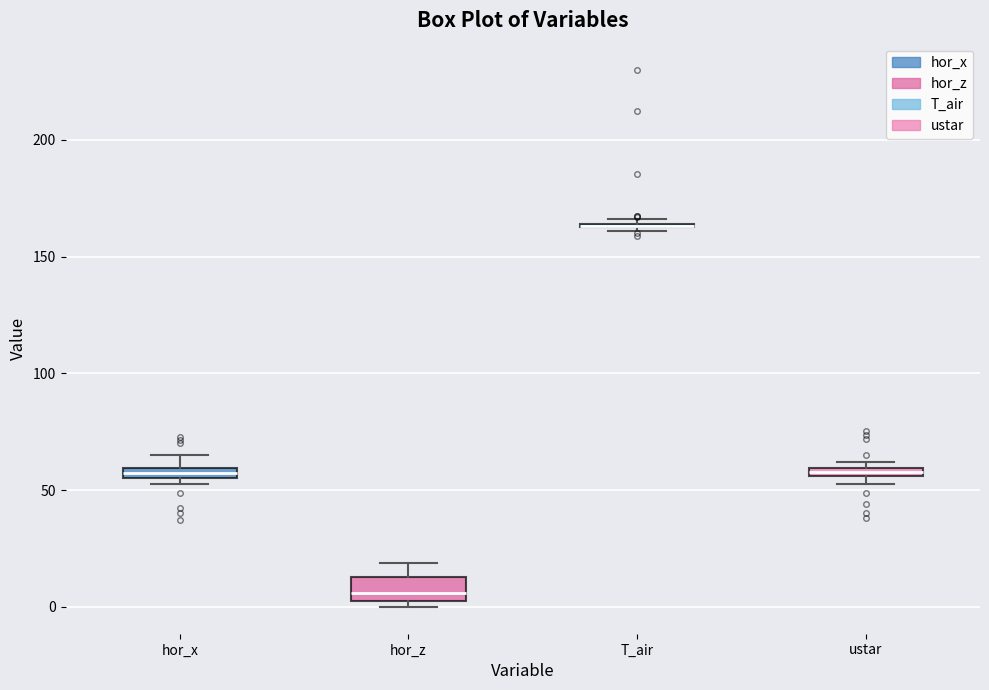

Where is the upper edge of the box for hor_x on the y-axis? The values are not printed on the chart, so give them approximately, as read against the axis.

60